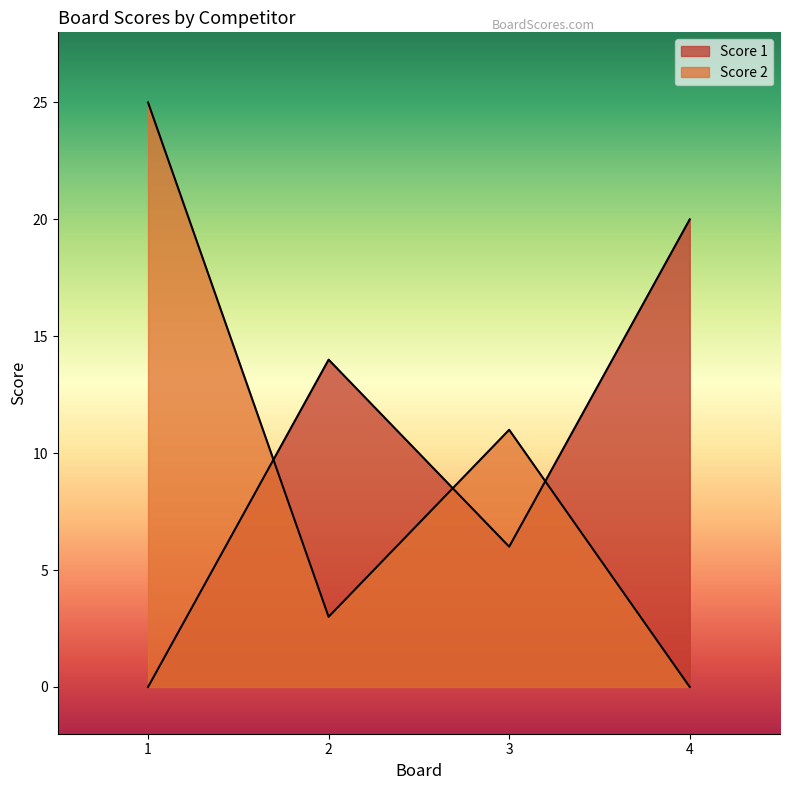

What is the value of the Score 1 point at the 2nd from the left?

14